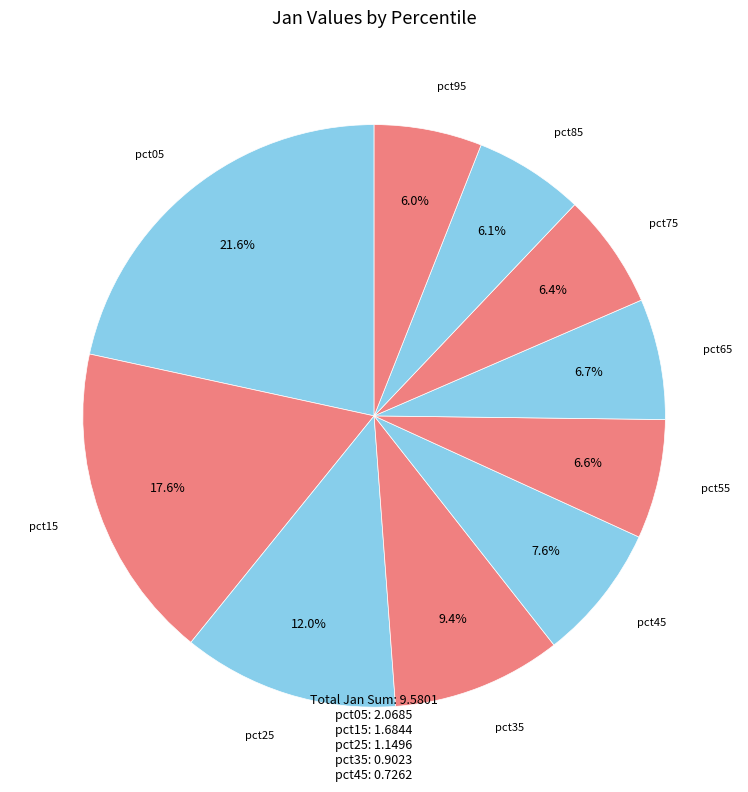

How many segments does this pie chart have?

10